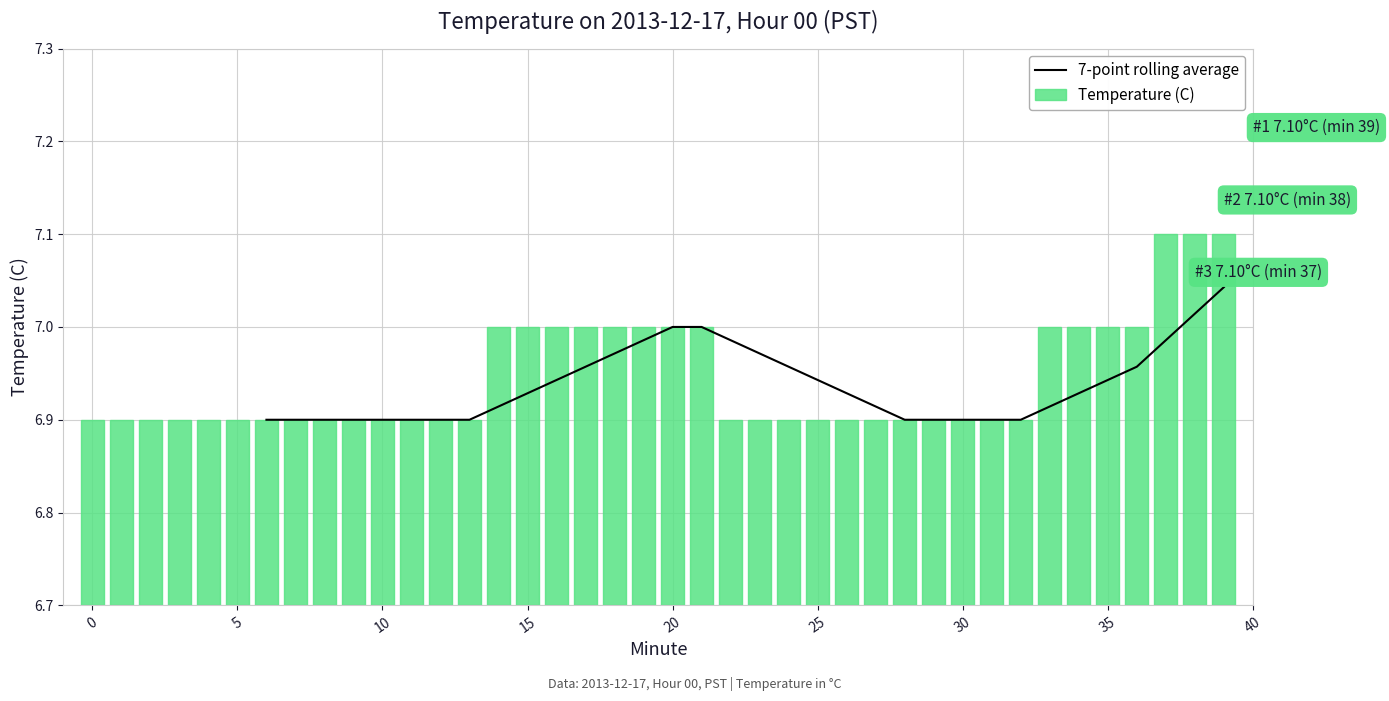

How many data points in 7-point rolling average are above 6?

34